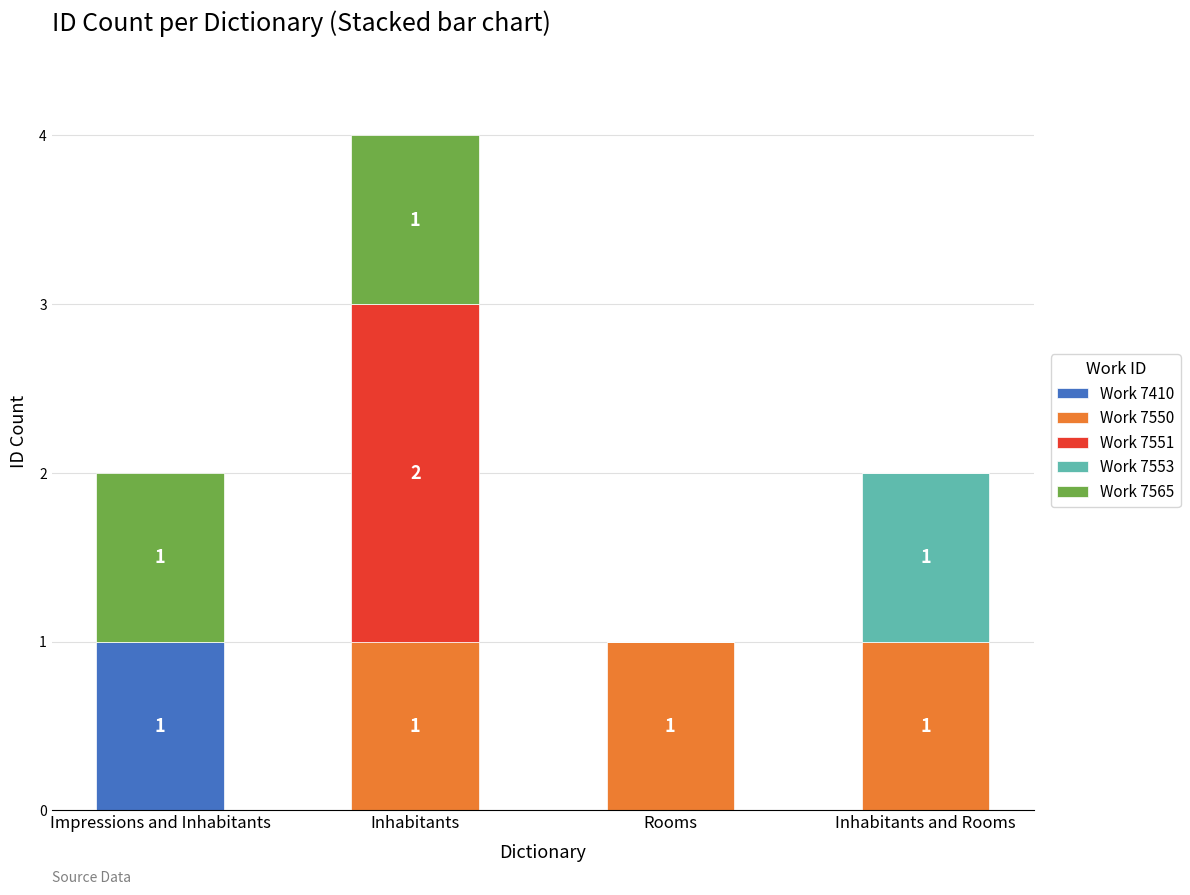

Reading right to left, transcribe the values for Work 7410.

Inhabitants and Rooms=0	Rooms=0	Inhabitants=0	Impressions and Inhabitants=1